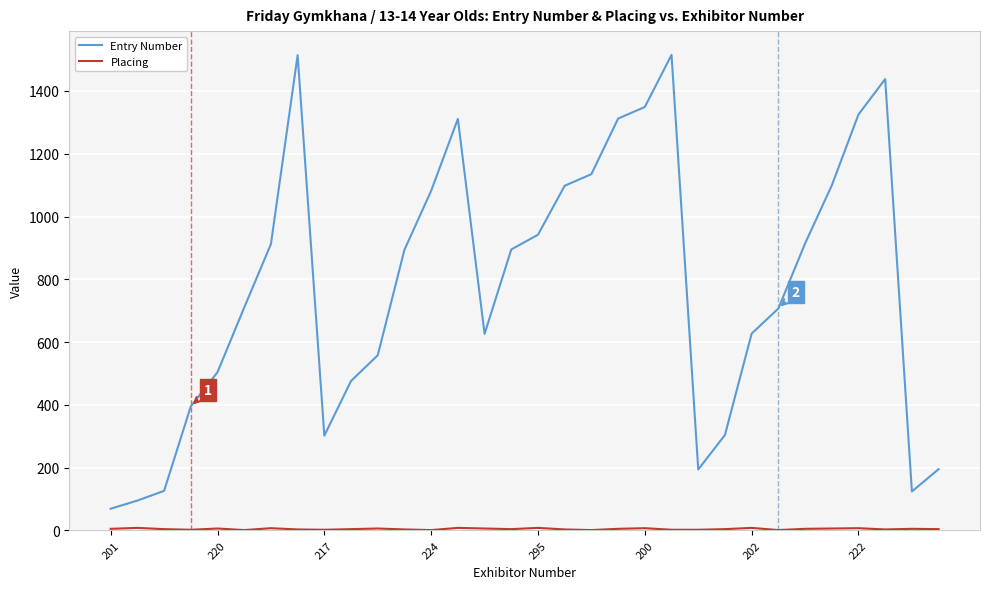

What is the sum of all Entry Number values?

24747